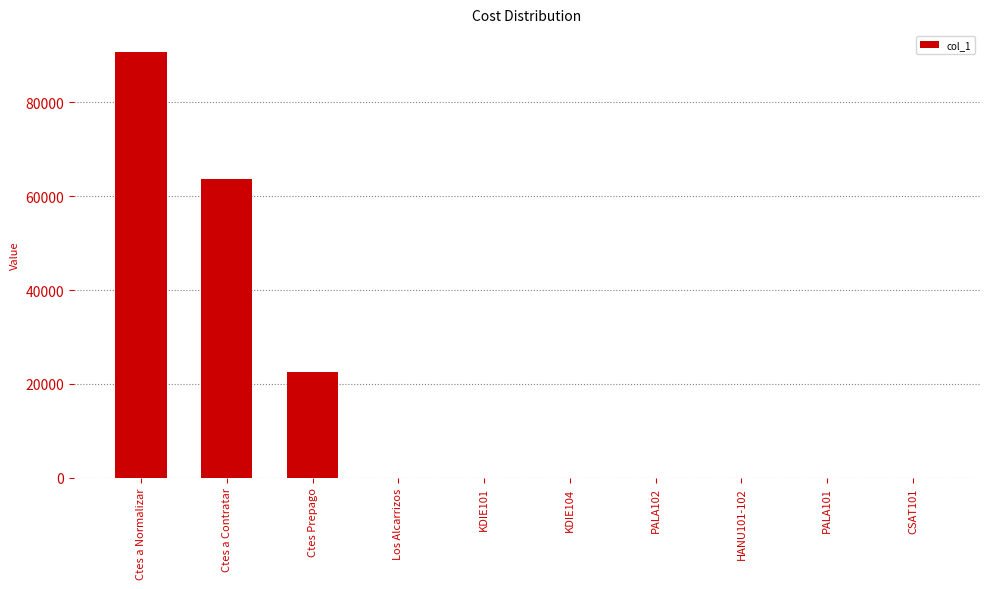

Which has a higher value, Ctes Prepago or Los Alcarrizos?

Ctes Prepago